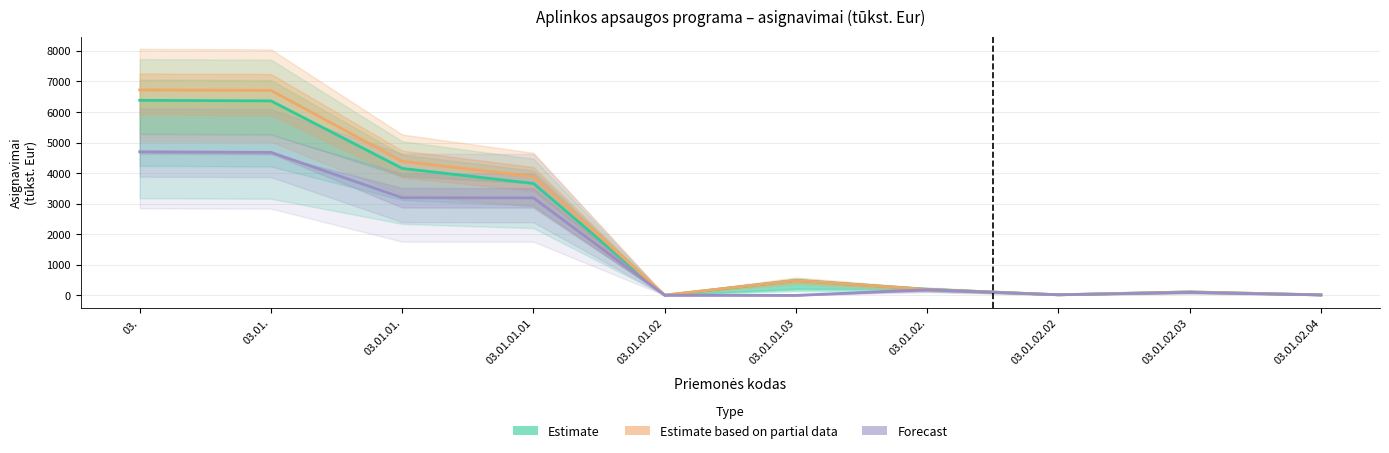

What is the highest value of the Estimate series?

6382.1